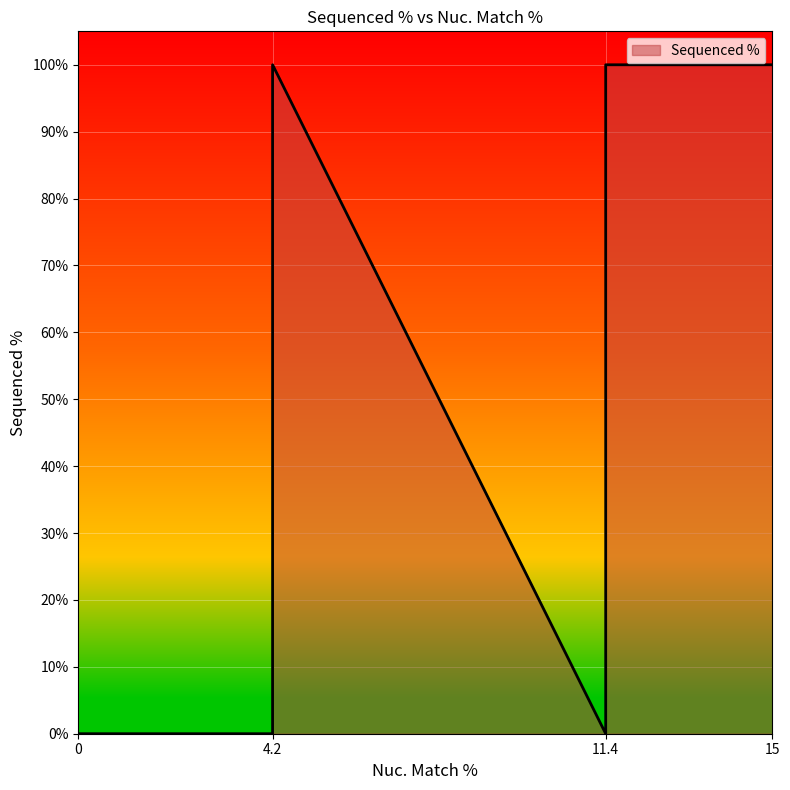

The chart shows a value of 22.1 at 11.4. True or false?

False